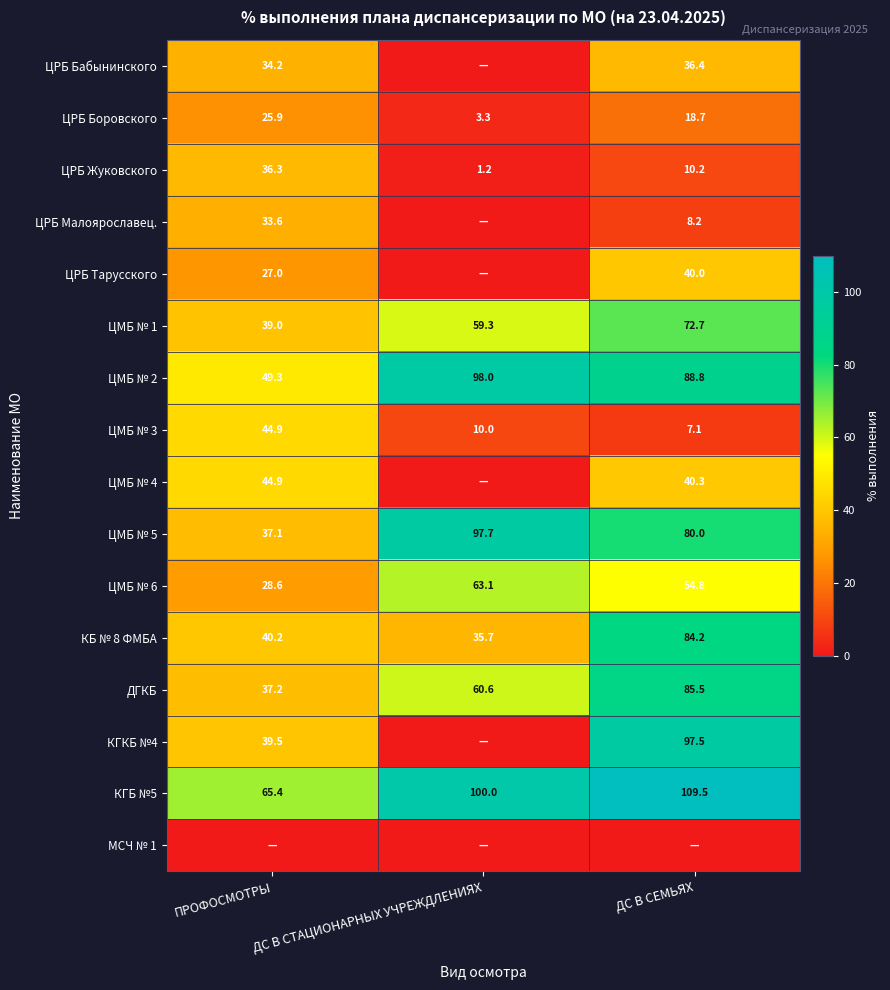

How many values in the ЦРБ Жуковского series are below 10?

1